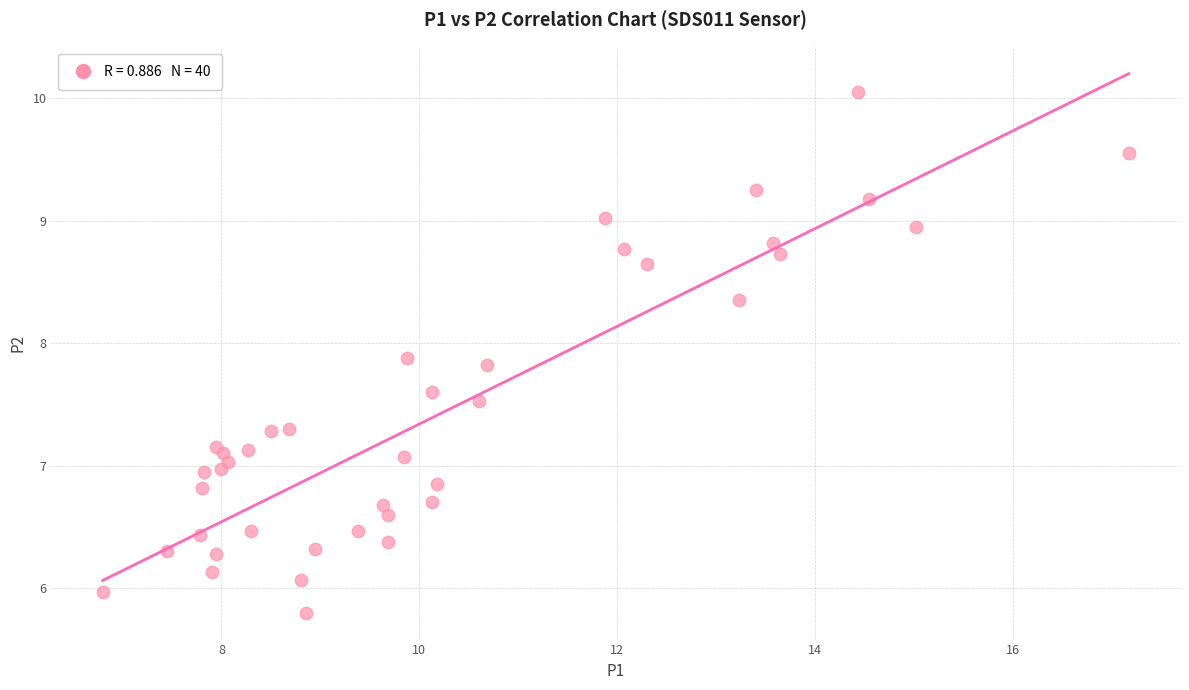

What is the range of X values (max minus min)?

10.4